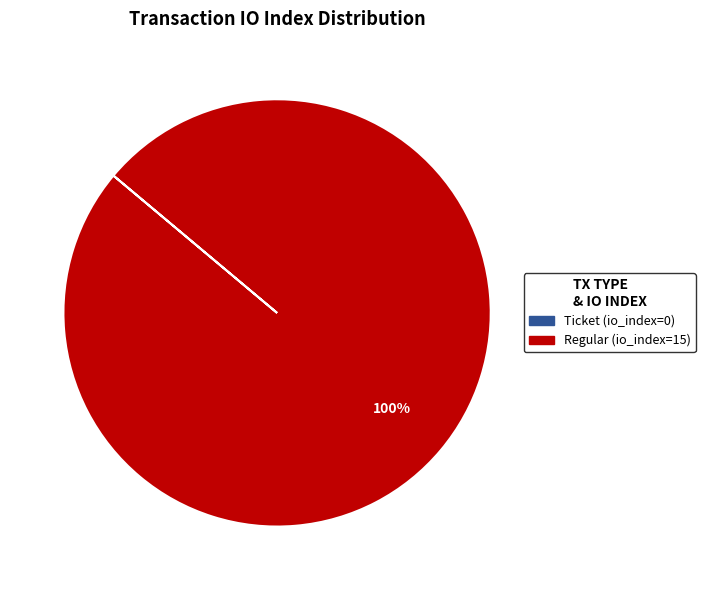

The Regular (io_index=15) slice represents 100% of the pie. True or false?

True